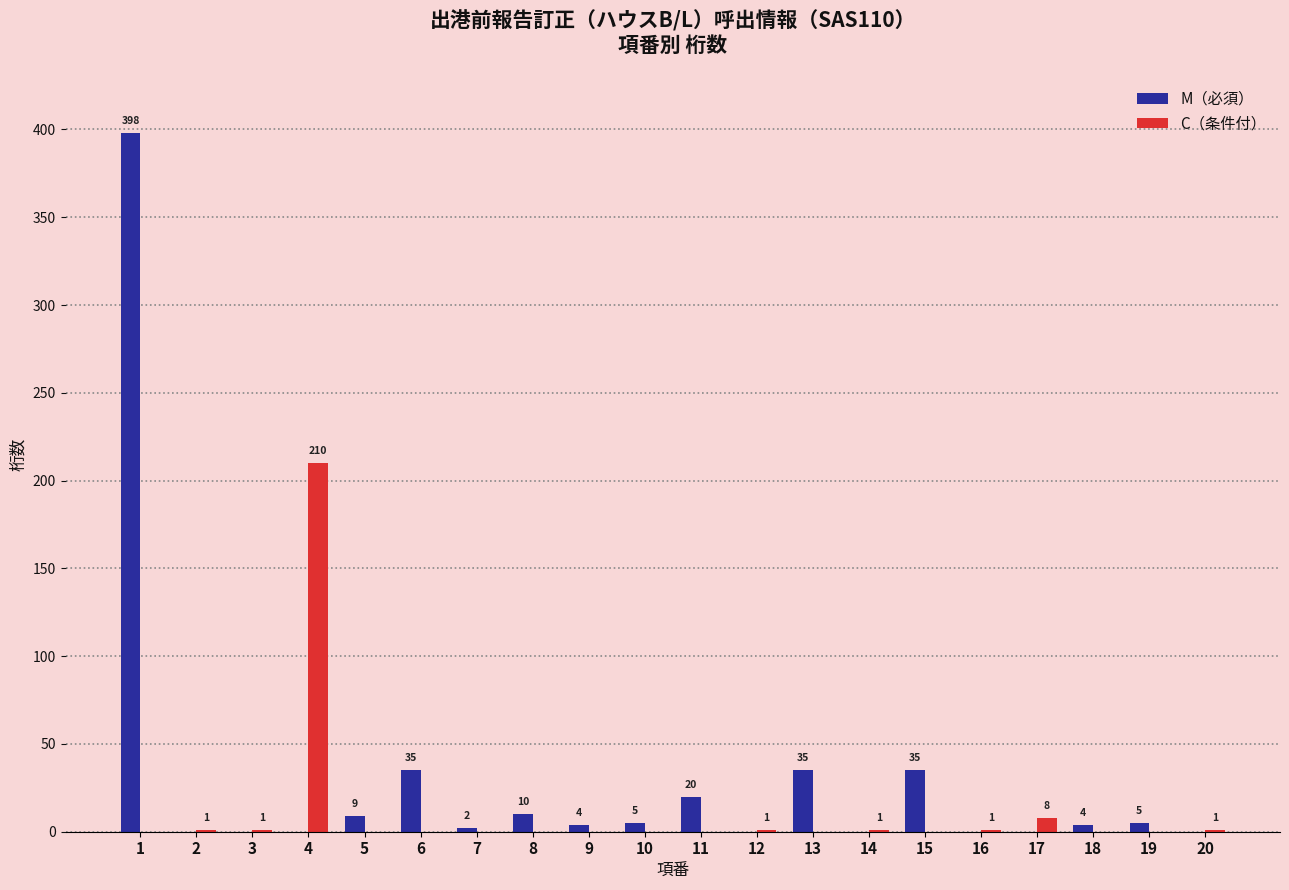

Reading right to left, transcribe all the data shown in this chart.

M（必須）: 20=0	19=5	18=4	17=0	16=0	15=35	14=0	13=35	12=0	11=20	10=5	9=4	8=10	7=2	6=35	5=9	4=0	3=0	2=0	1=398
C（条件付）: 20=1	19=0	18=0	17=8	16=1	15=0	14=1	13=0	12=1	11=0	10=0	9=0	8=0	7=0	6=0	5=0	4=210	3=1	2=1	1=0